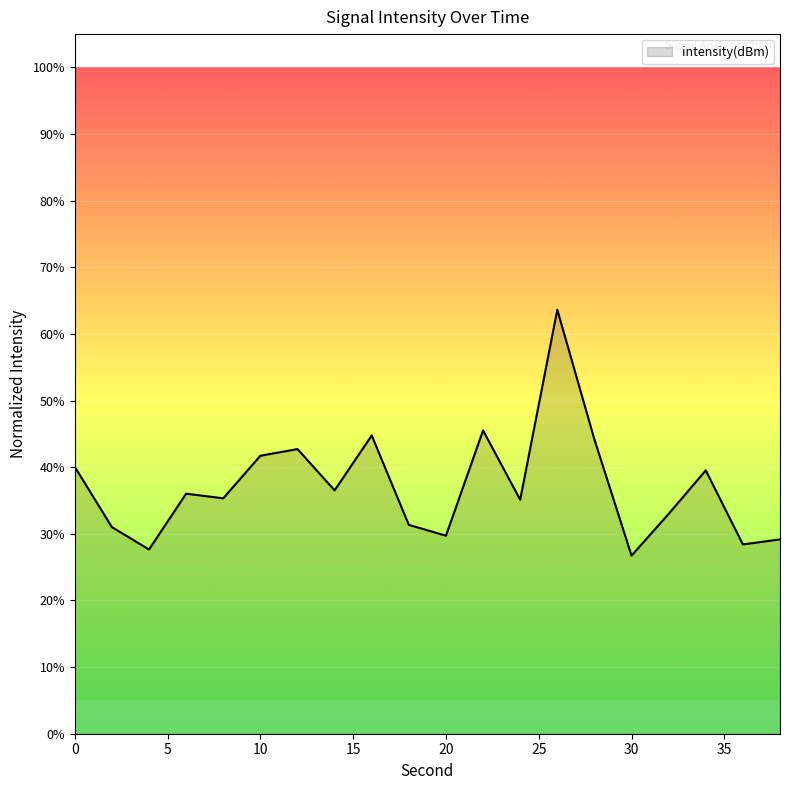

Does the chart have visible grid lines?

Yes